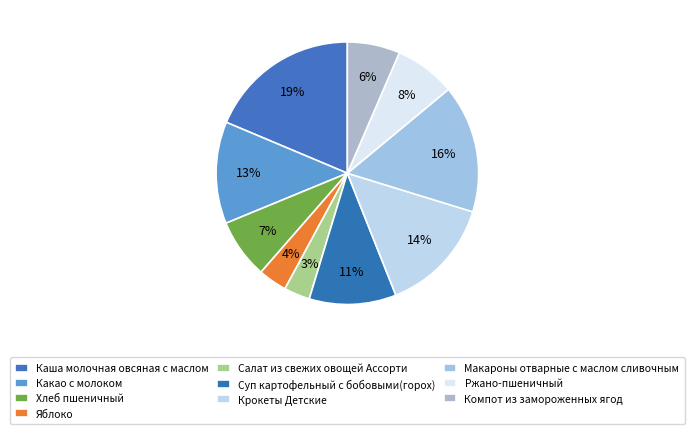

What is the largest slice in the pie chart?

Каша молочная овсяная с маслом